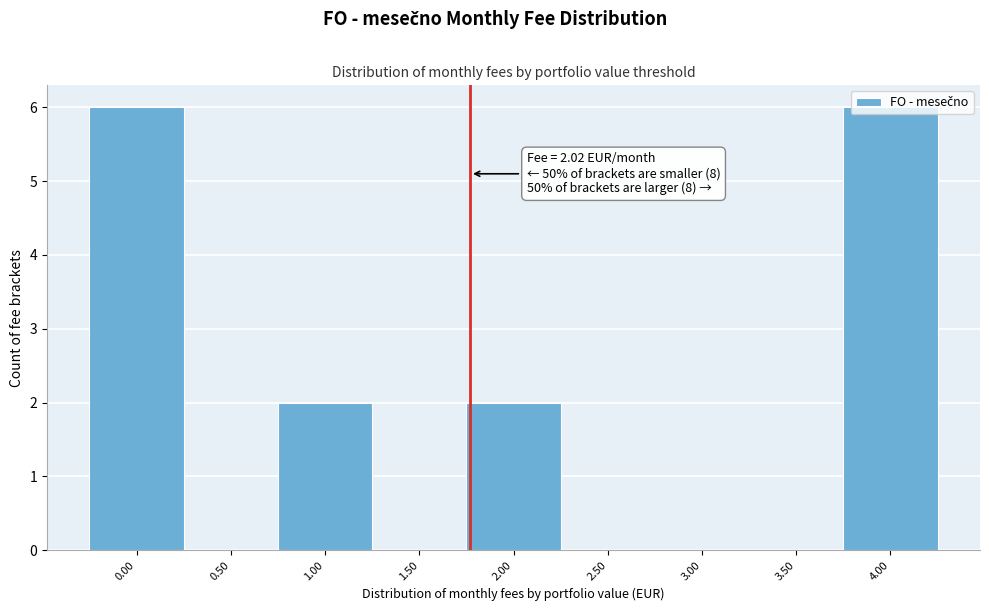

What is the ratio of the value at 2.00 to the value at 4.00?

0.3